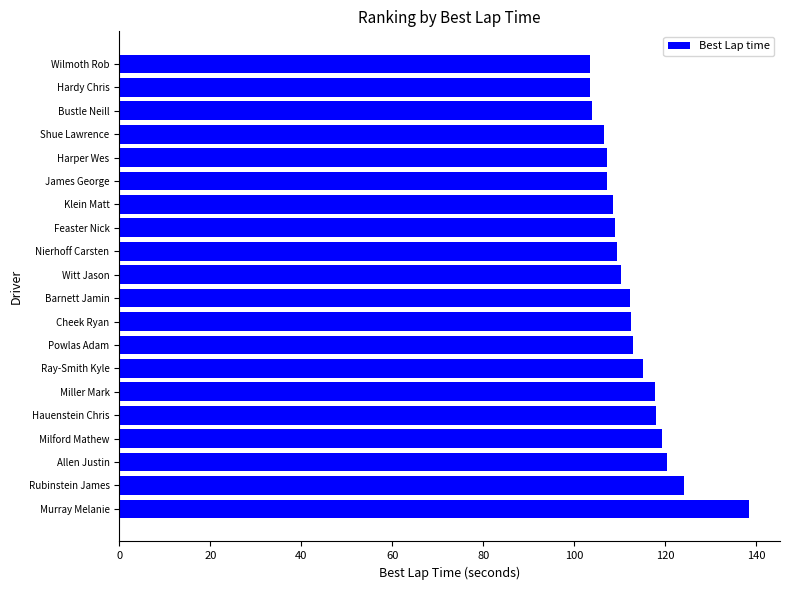

Between Shue Lawrence and Hardy Chris, which is larger?

Shue Lawrence